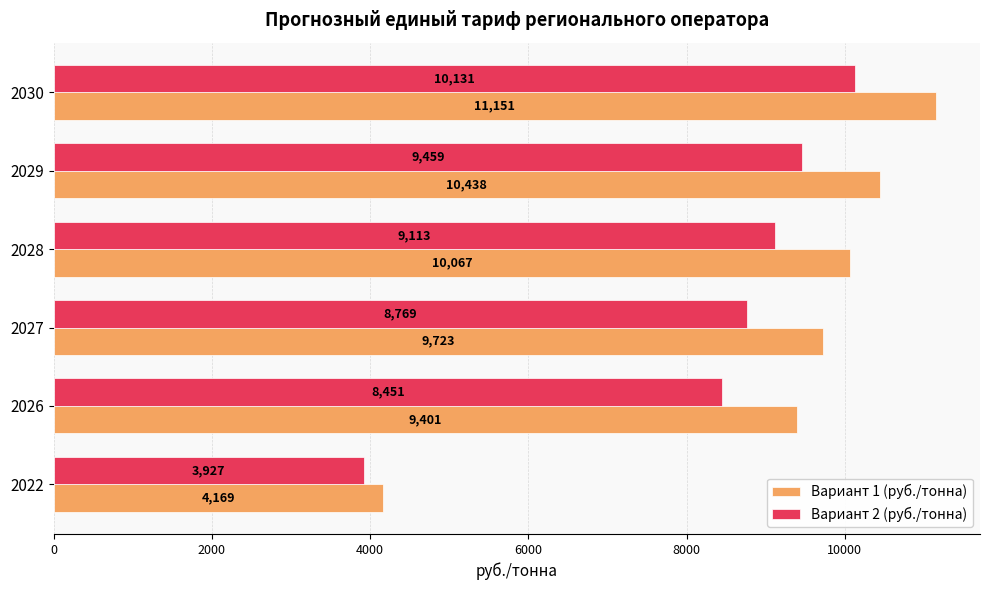

Which series has the largest range (max minus min)?

Вариант 1 (руб./тонна)